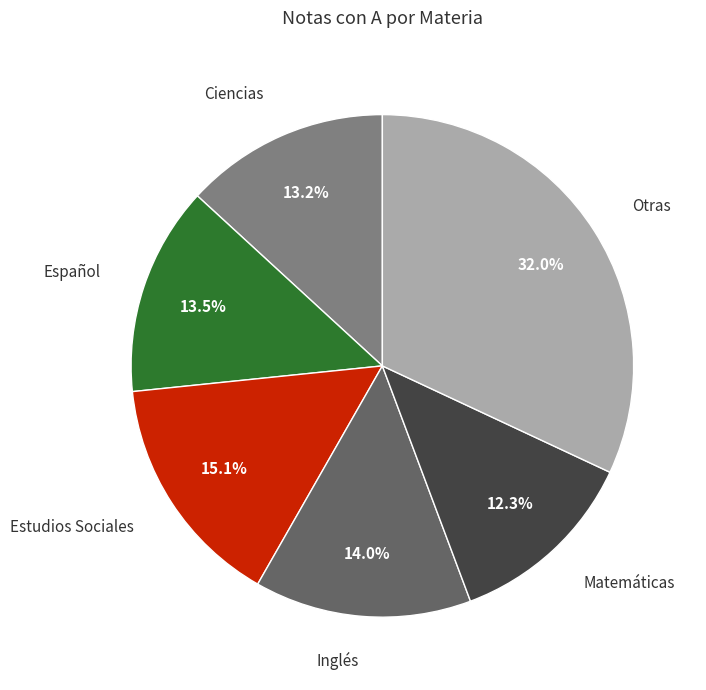

Is there a majority slice in this chart?

No